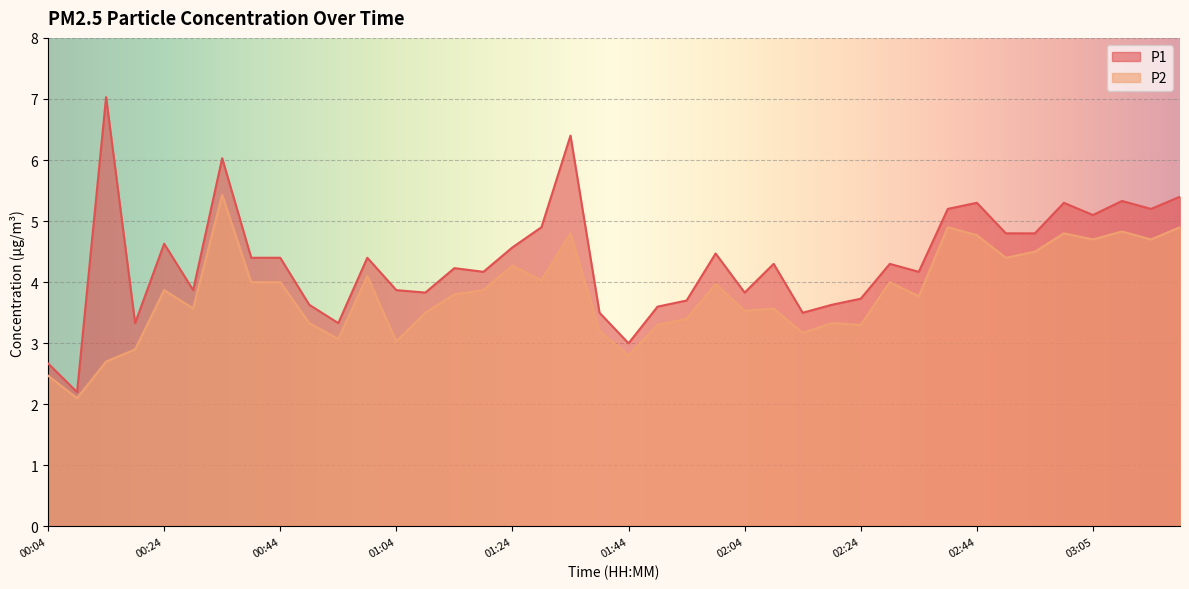

Rank the series by their maximum value, from highest to lowest.

P1, P2